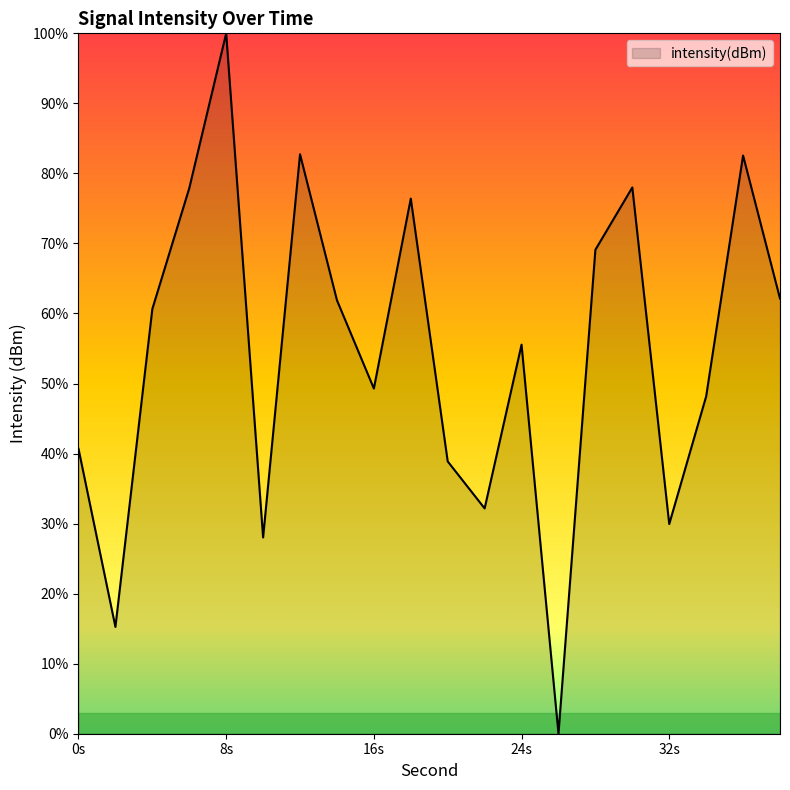

What is the maximum value shown in the chart?

100.0